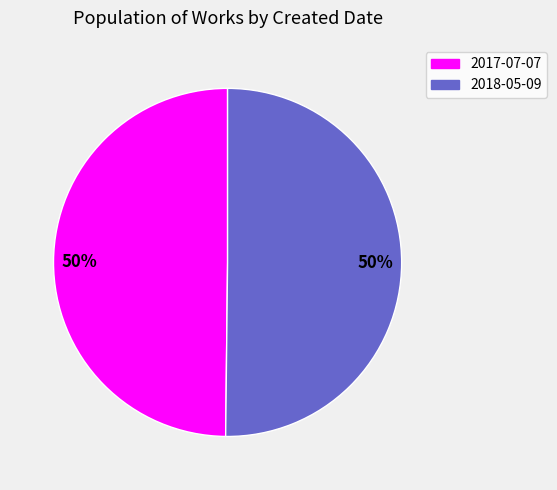

To the nearest percent, what is the average slice percentage?

50%